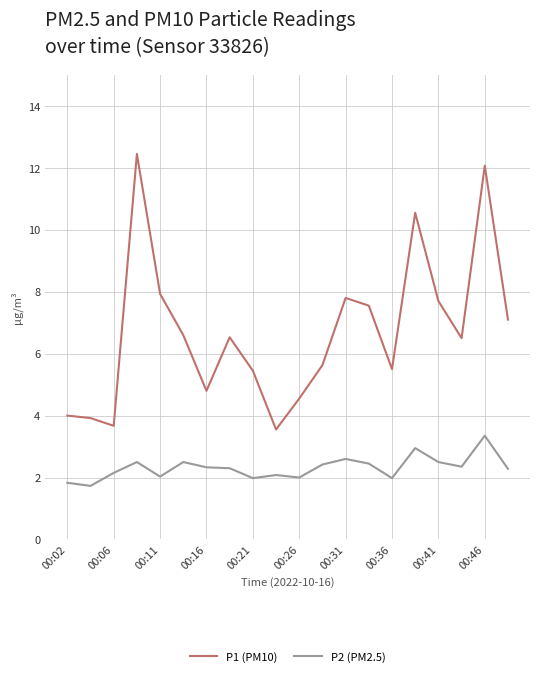

What is the smallest value displayed?

1.7